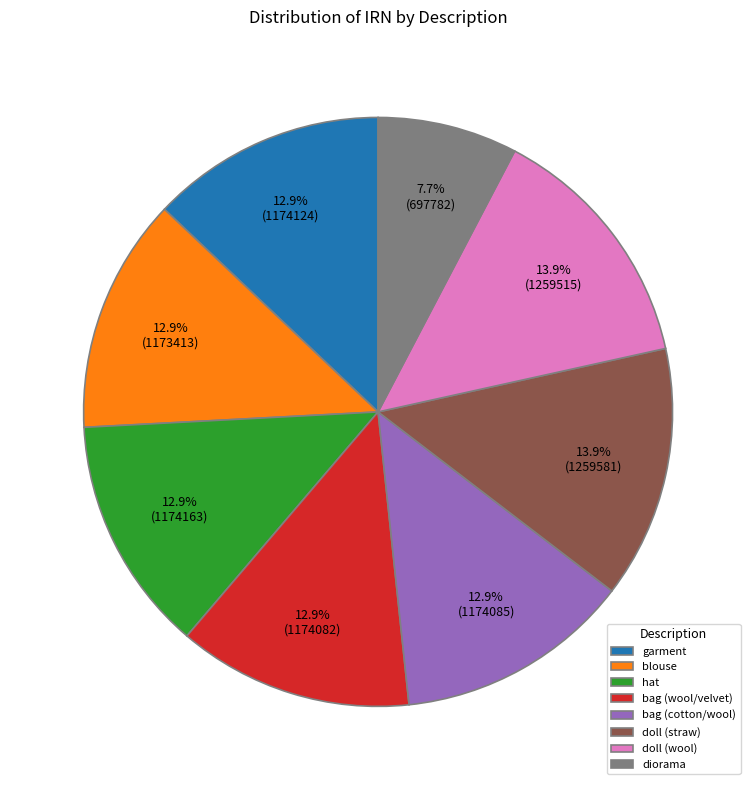

How many slices are in this pie chart?

8